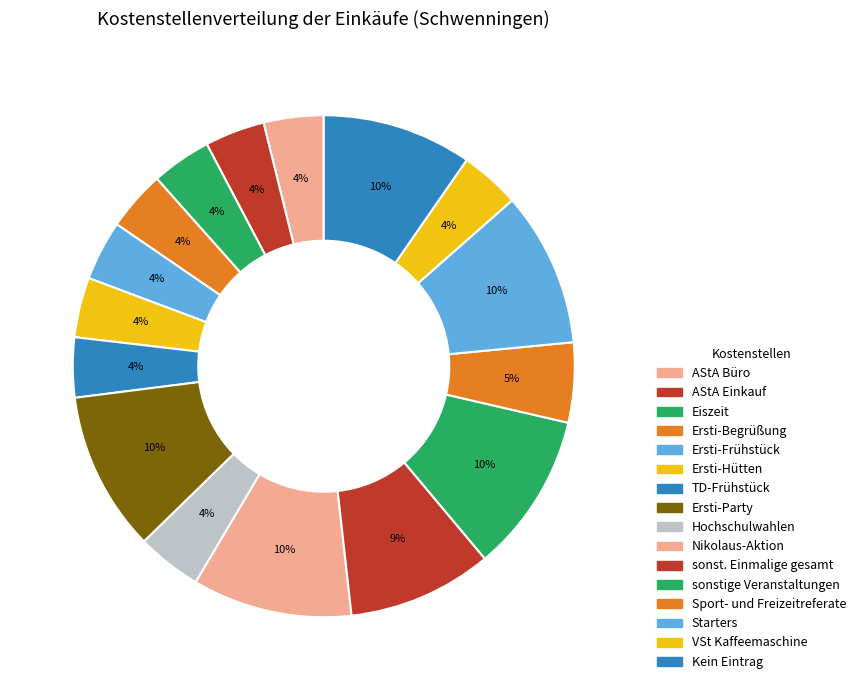

Is sonst. Einmalige gesamt the majority of the pie?

No